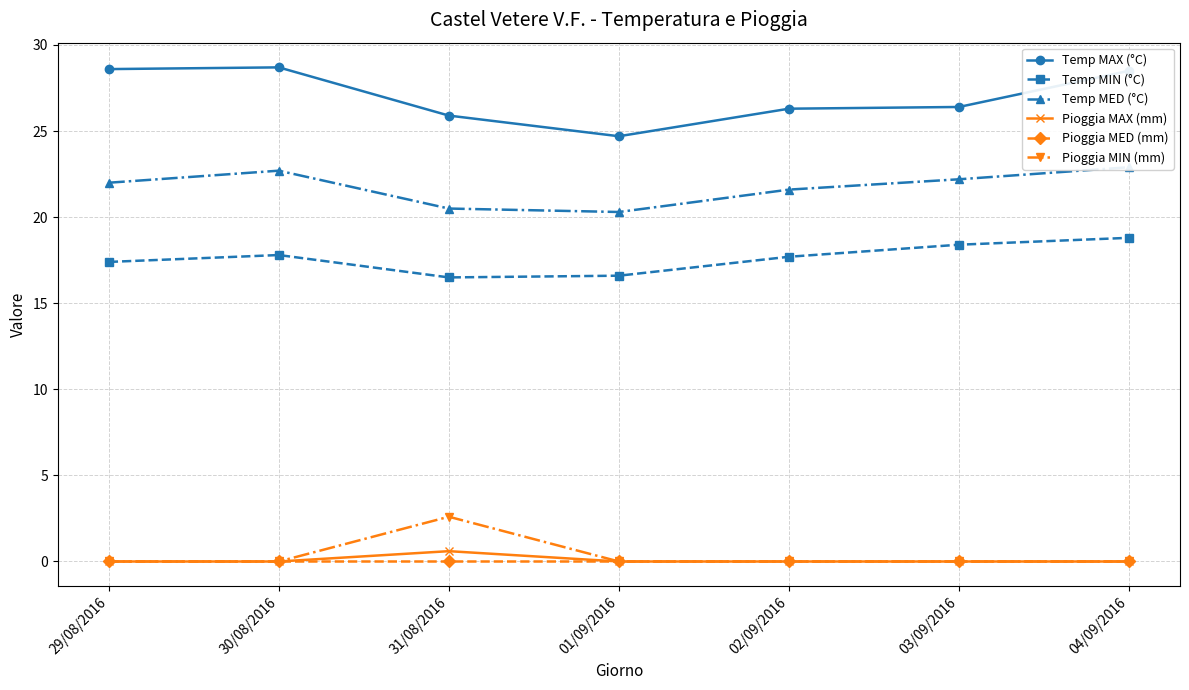

Which has a higher value, 03/09/2016 or 02/09/2016?

03/09/2016